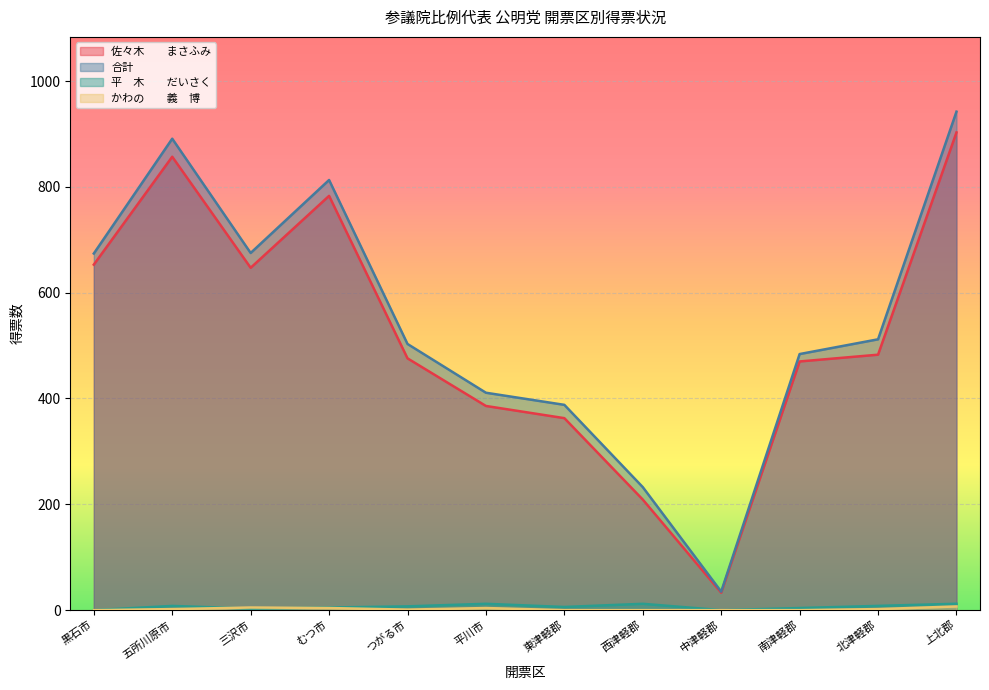

Read the 佐々木　　まさふみ value at 南津軽郡.

470.0